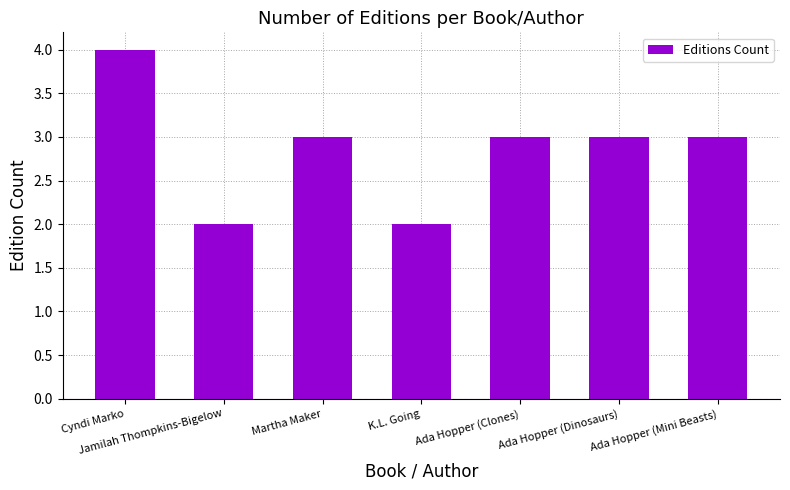

What is the difference between the second highest and second lowest values?

1